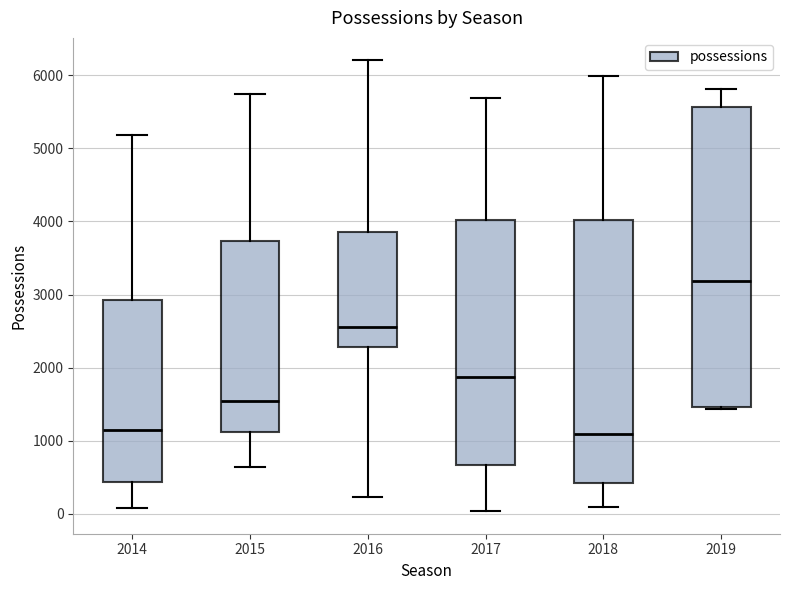

Which box is the tallest, from its lower edge to its upper edge?

2019